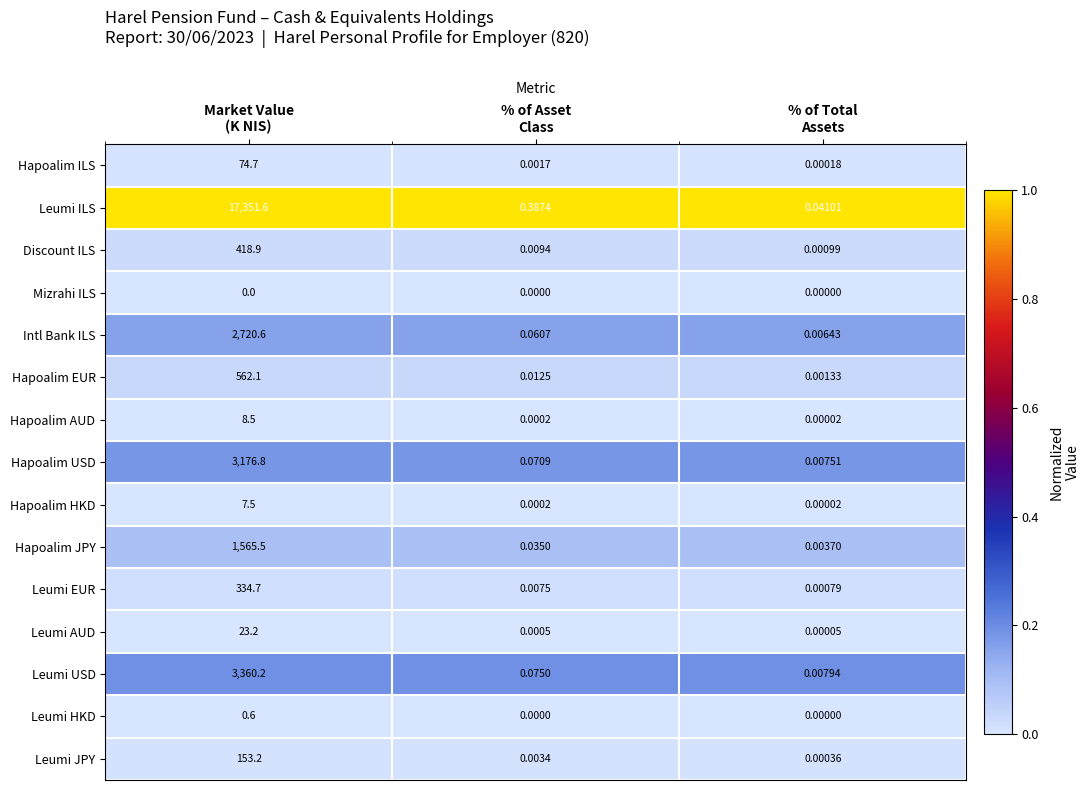

Which series has the largest total across all categories?

Leumi ILS